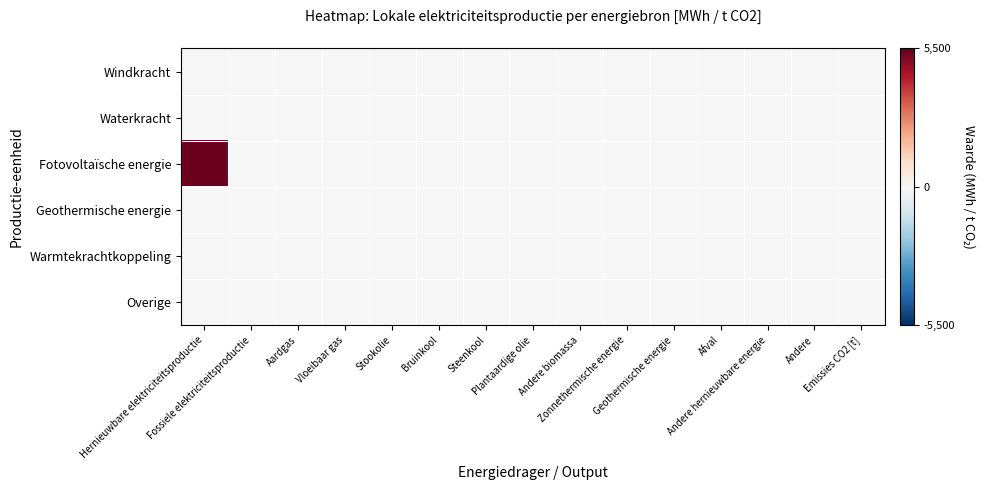

What is the greatest value displayed?

5388.6